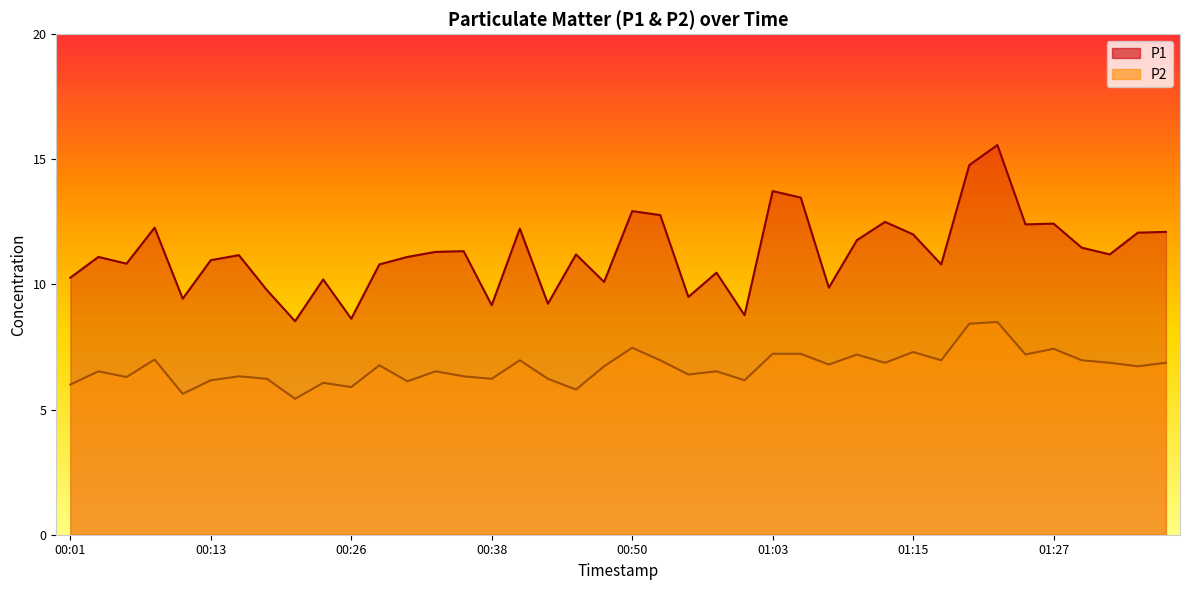

Which series has the largest total across all categories?

P1